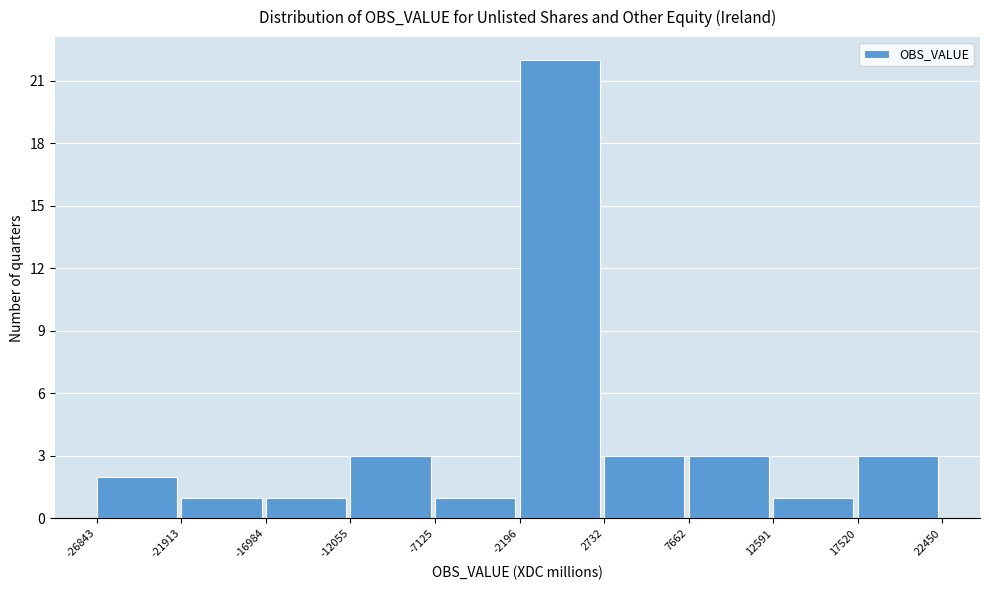

Which range on the x-axis has the tallest bar?

-2196 to 2732